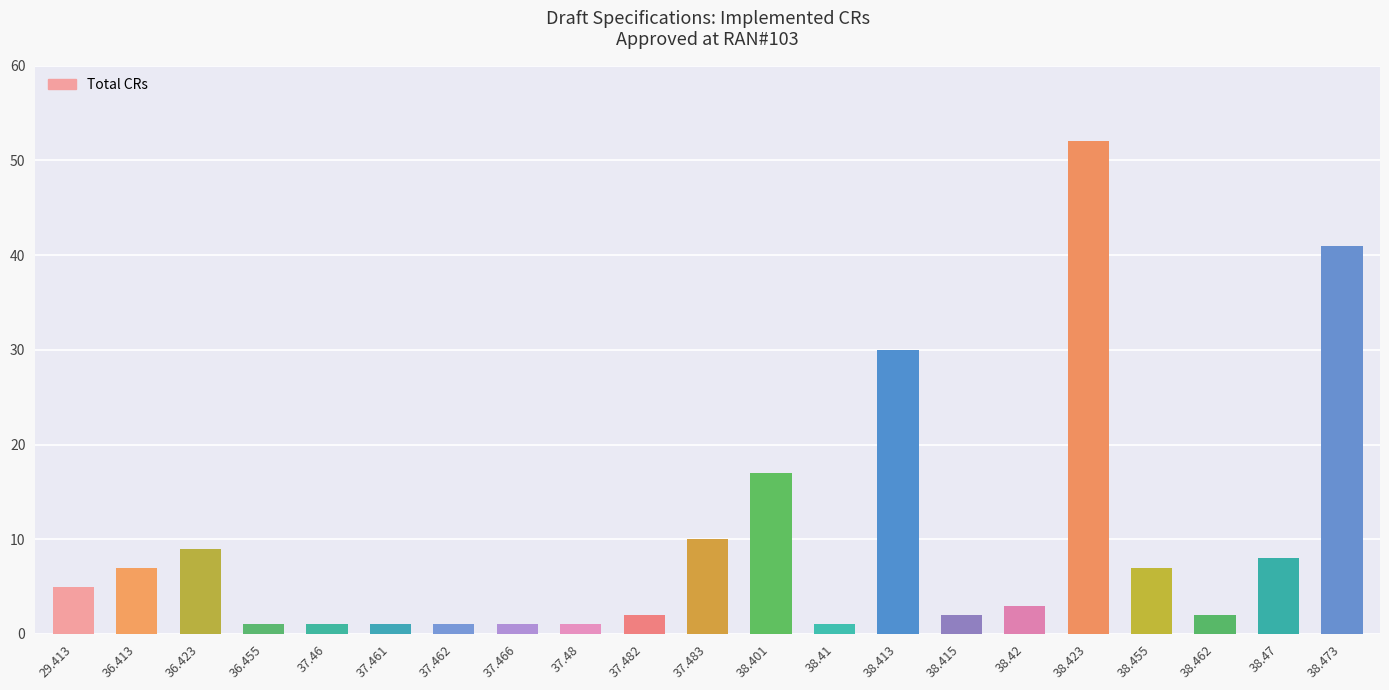

How many data points are less than 3?

10